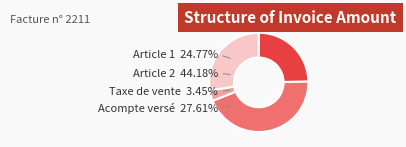

What percentage is the Article 2 slice, to the nearest percent?

44%